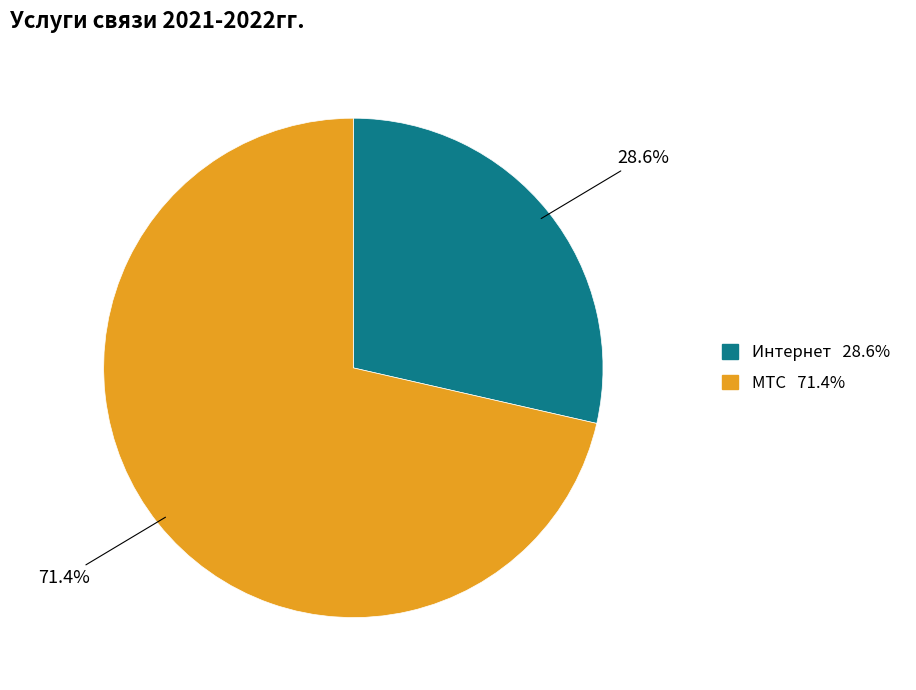

What is the ratio of the value at МТС to the value at Интернет?

2.5